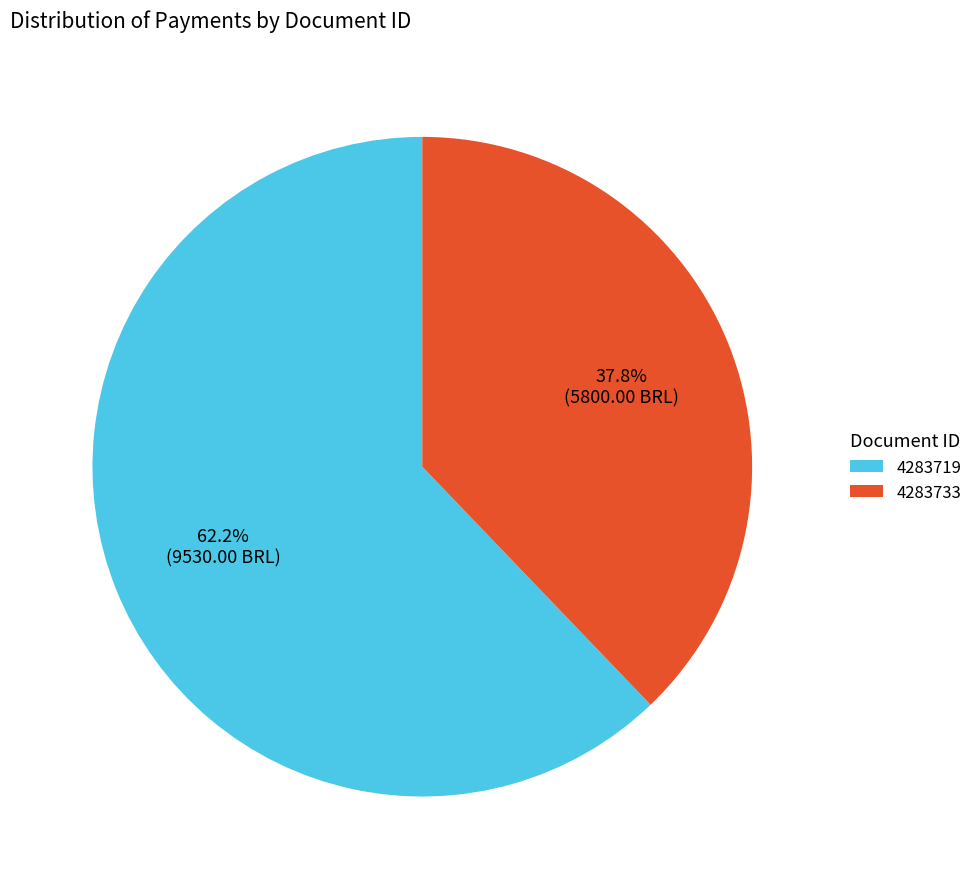

What is the ratio of the value at 4283719 to the value at 4283733?

1.6